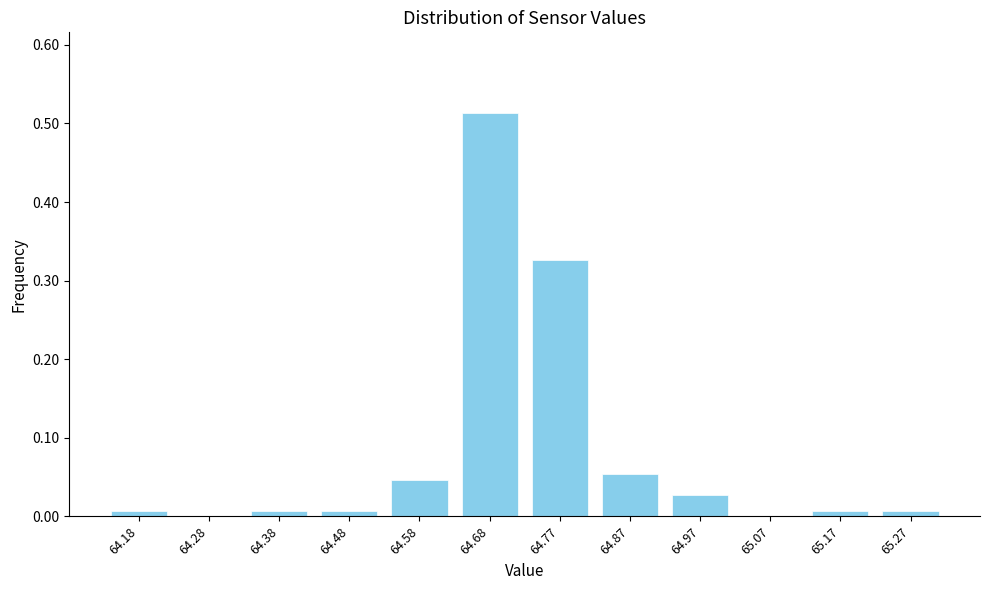

Between 64.87 and 64.28, which is larger?

64.87